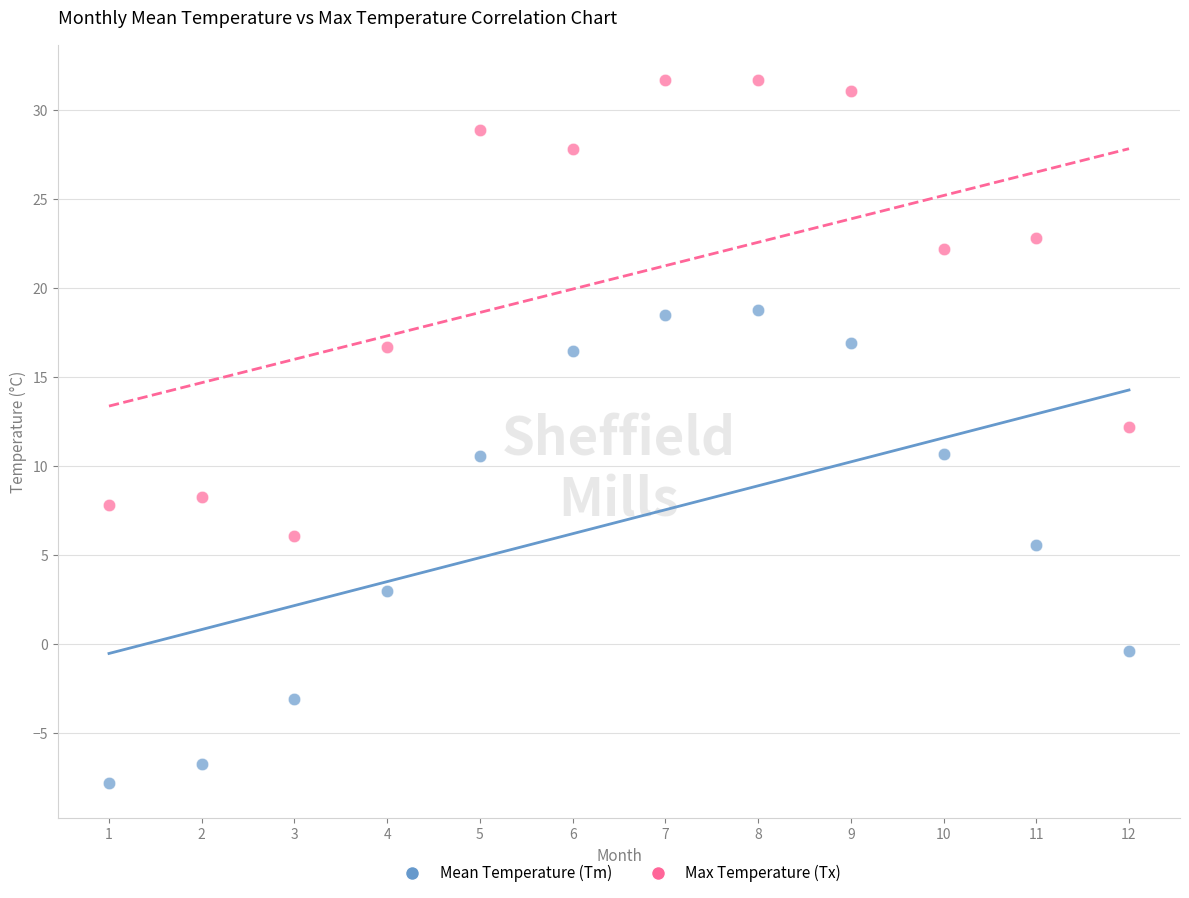

Across all data points, what is the range of Y values (max minus min)?

39.5